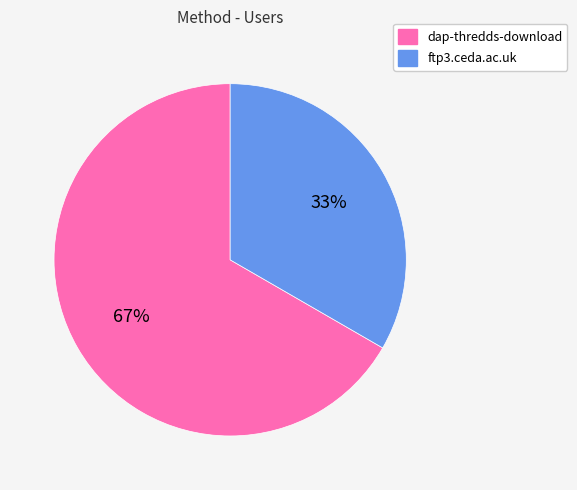

To the nearest percent, what percentage of the pie is dap-thredds-download?

67%